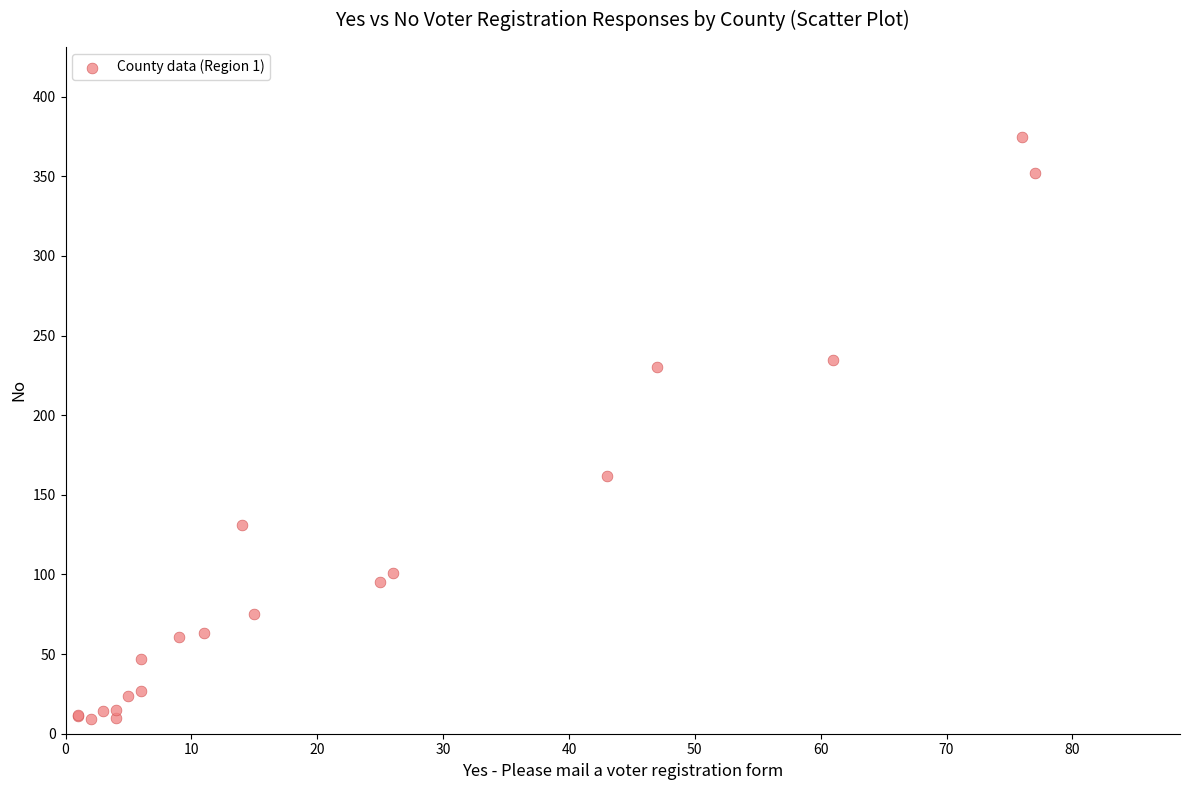

What Y value in the scatter plot is closest to 192?

162